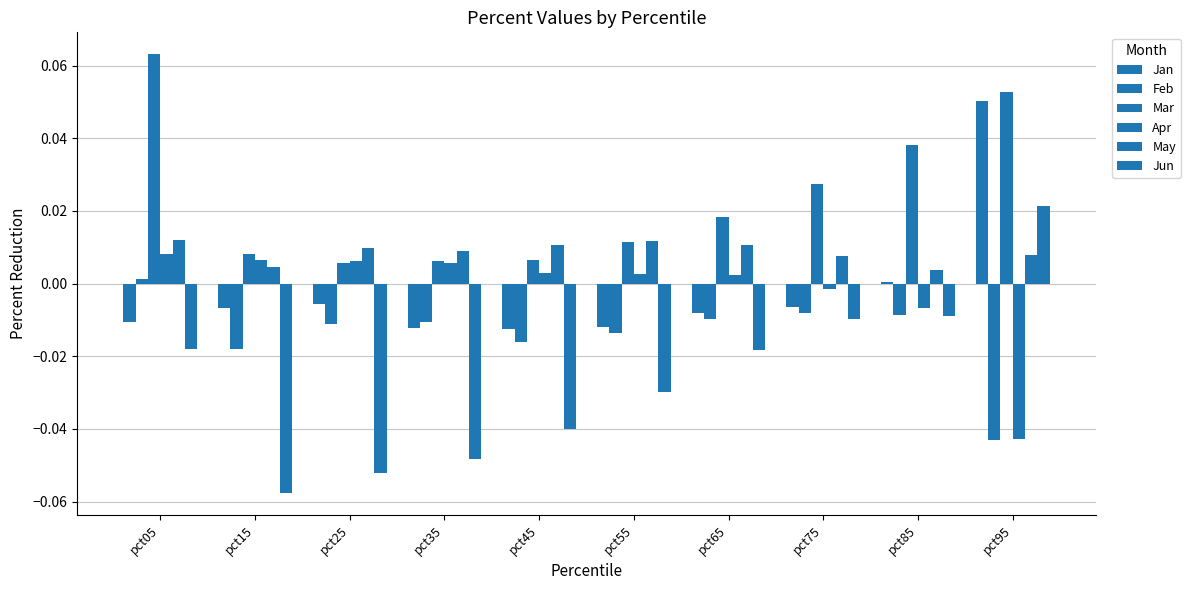

How many negative values does the Apr series have?

3